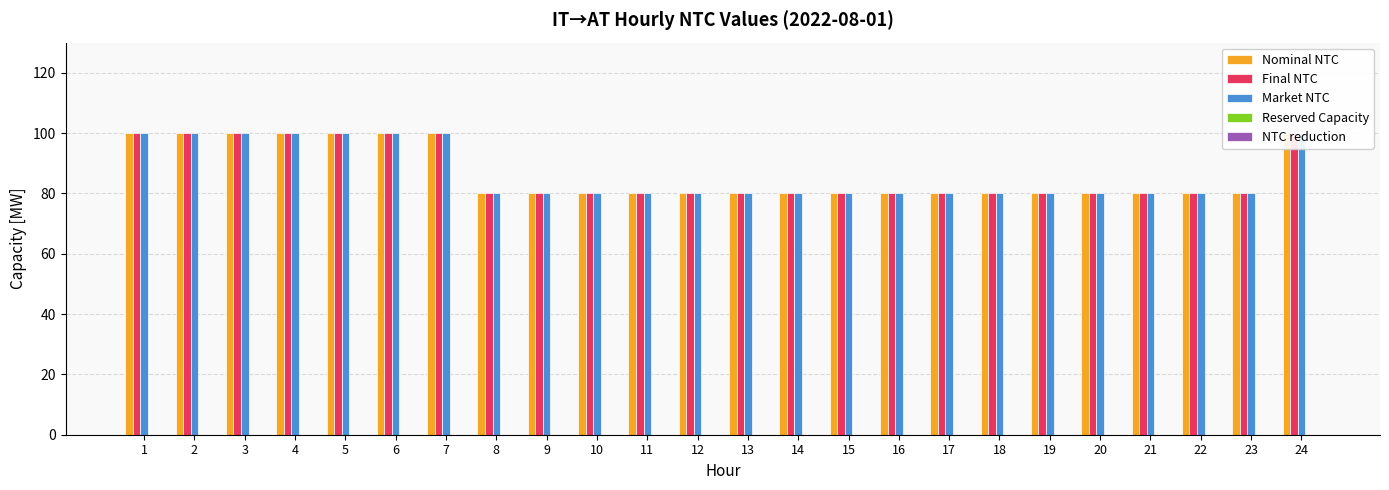

Which series changed the most between 2 and 10?

Nominal NTC